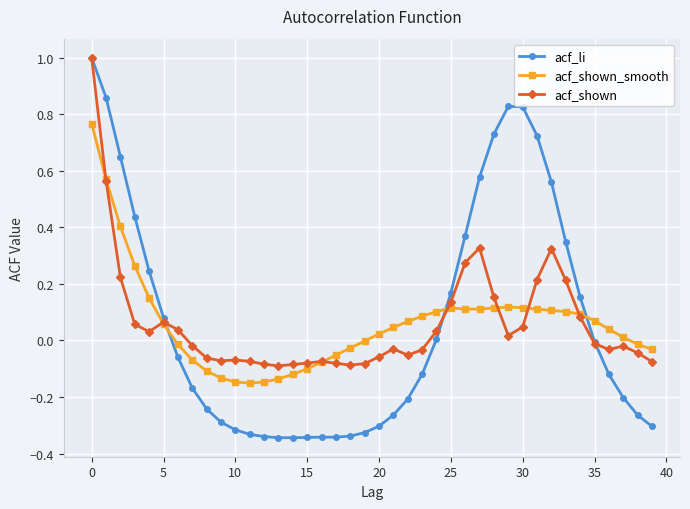

Which series has the widest spread of values?

acf_li